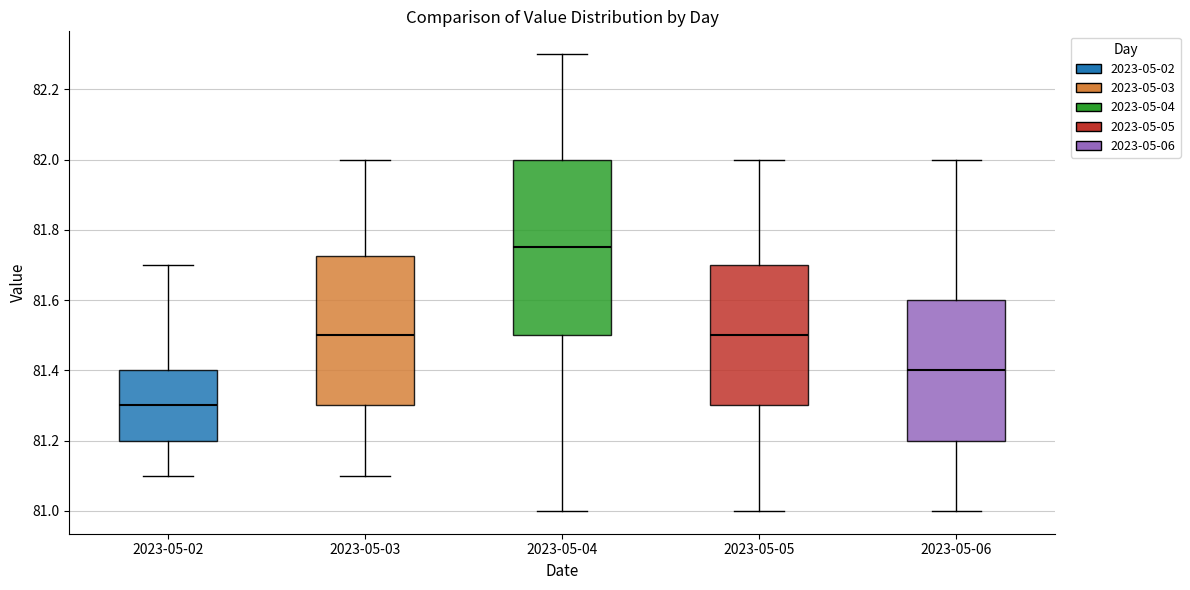

Reading left to right, read every box against the y-axis: the position of its median line, the range the box covers, and the ends of its whiskers. The values are not printed on the chart, so give them approximately, as read against the axis.

2023-05-02: median 81.30, box 81.20 to 81.40, whiskers 81.10 to 81.70
2023-05-03: median 81.50, box 81.30 to 81.72, whiskers 81.10 to 82.00
2023-05-04: median 81.76, box 81.50 to 82.00, whiskers 81.00 to 82.30
2023-05-05: median 81.50, box 81.30 to 81.70, whiskers 81.00 to 82.00
2023-05-06: median 81.40, box 81.20 to 81.60, whiskers 81.00 to 82.00